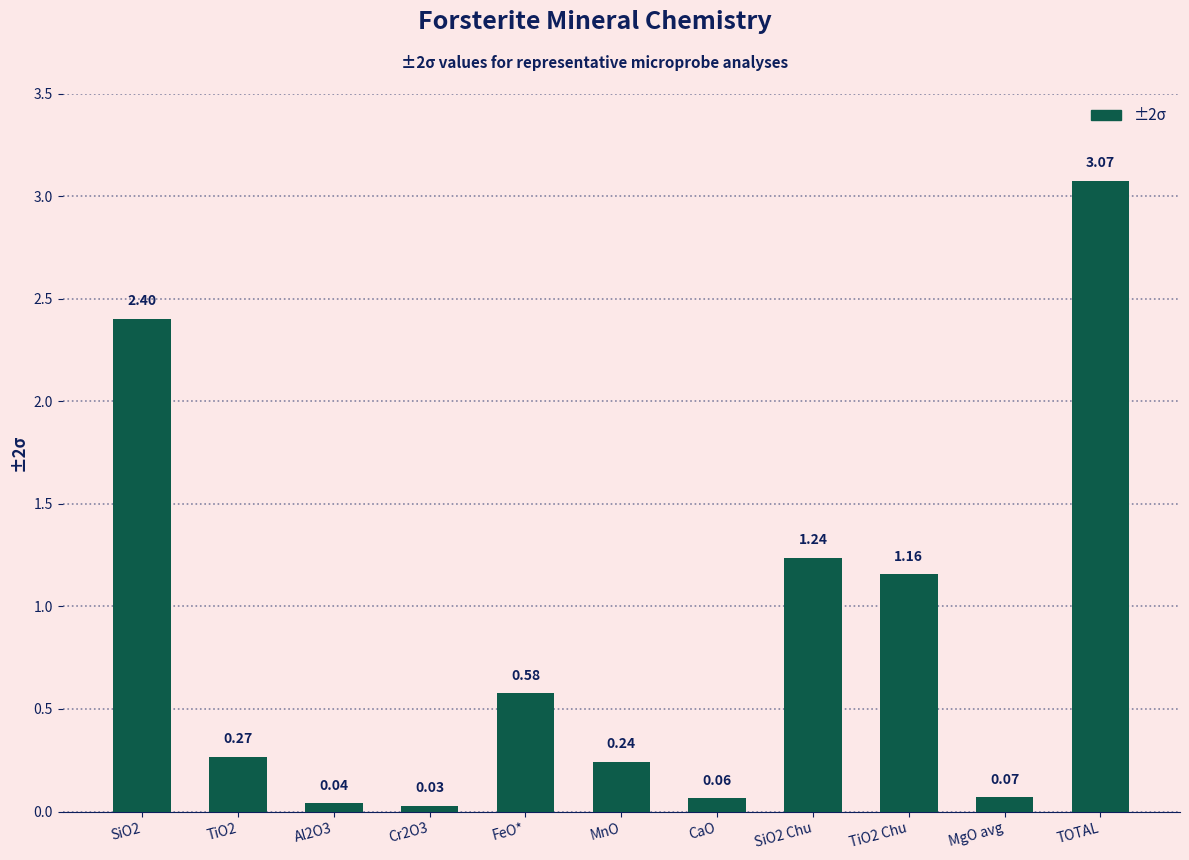

Rank the categories by value from highest to lowest.

TOTAL, SiO2, SiO2 Chu, TiO2 Chu, FeO*, TiO2, MnO, MgO avg, CaO, Al2O3, Cr2O3